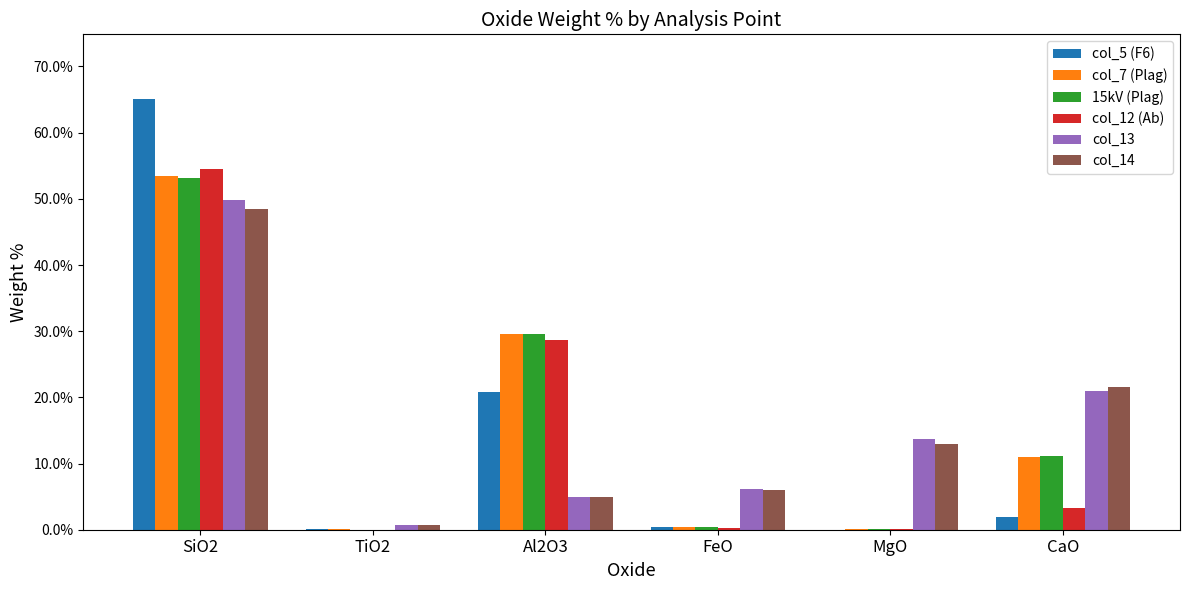

Between TiO2 and CaO, which series saw the biggest shift?

col_14